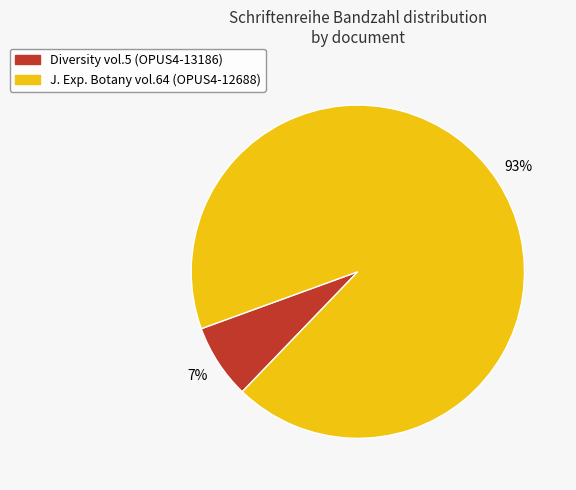

Between Diversity vol.5 (OPUS4-13186) and J. Exp. Botany vol.64 (OPUS4-12688), which is larger?

J. Exp. Botany vol.64 (OPUS4-12688)